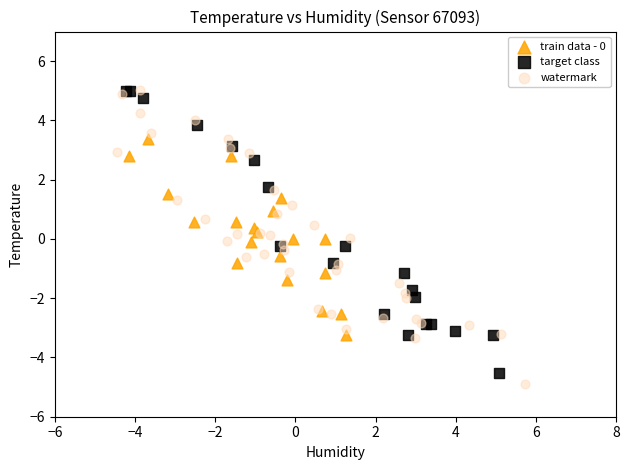

Which series has the widest spread of Y values?

watermark